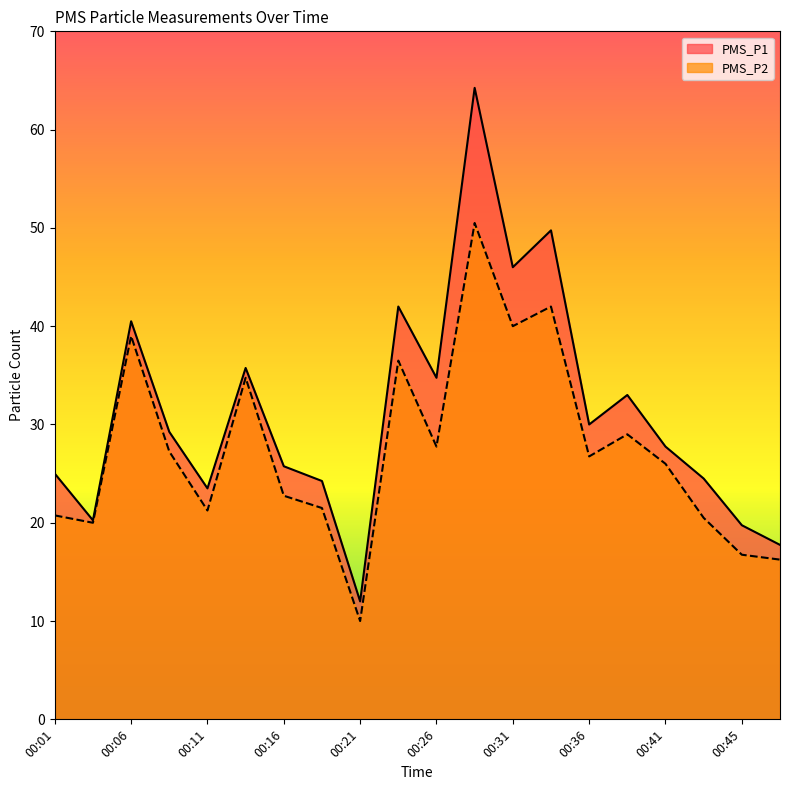

What is the difference between the maximum and minimum values in the PMS_P1 series?

52.2